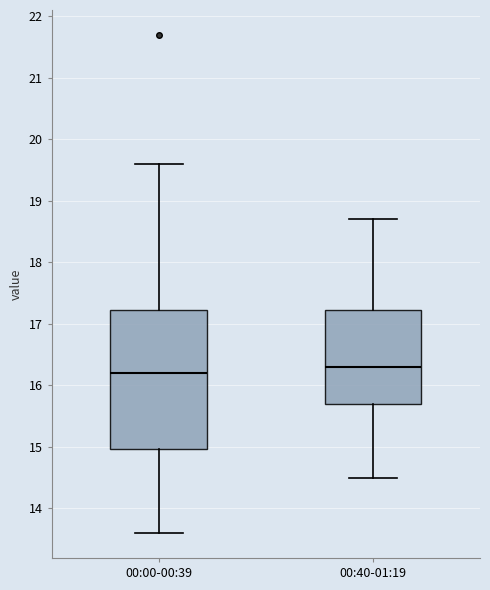

Reading left to right, read every box against the y-axis: the position of its median line, the range the box covers, and the ends of its whiskers. The values are not printed on the chart, so give them approximately, as read against the axis.

00:00-00:39: median 16.2, box 15.0 to 17.2, whiskers 13.6 to 19.6
00:40-01:19: median 16.3, box 15.7 to 17.2, whiskers 14.5 to 18.7